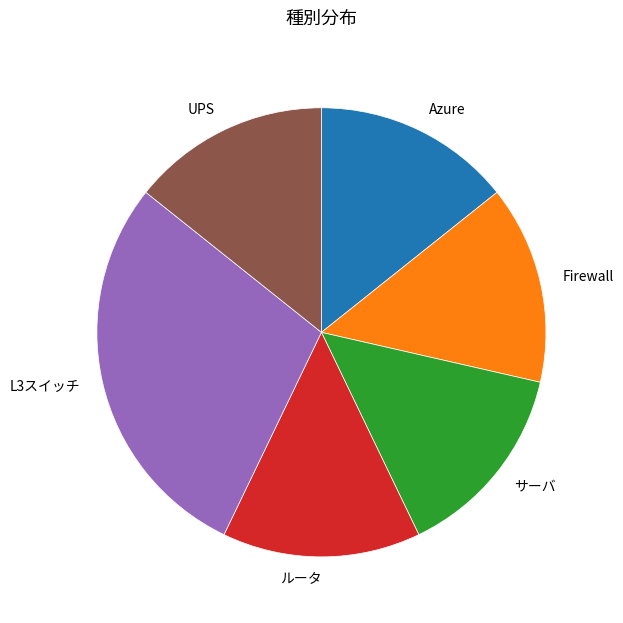

Is there a majority slice in this chart?

No